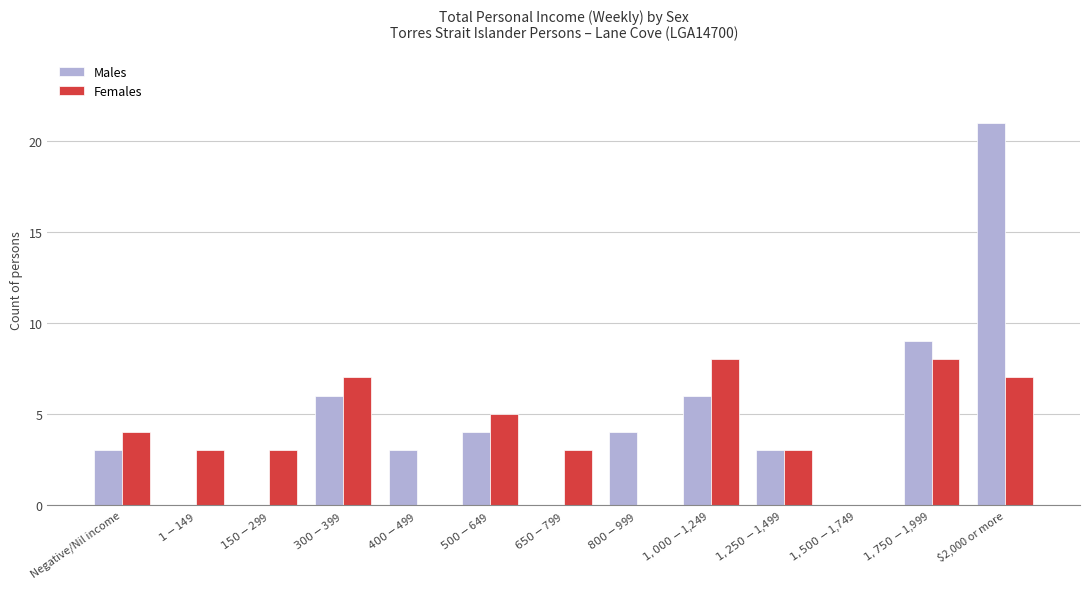

What is the sum of all Males values?

59